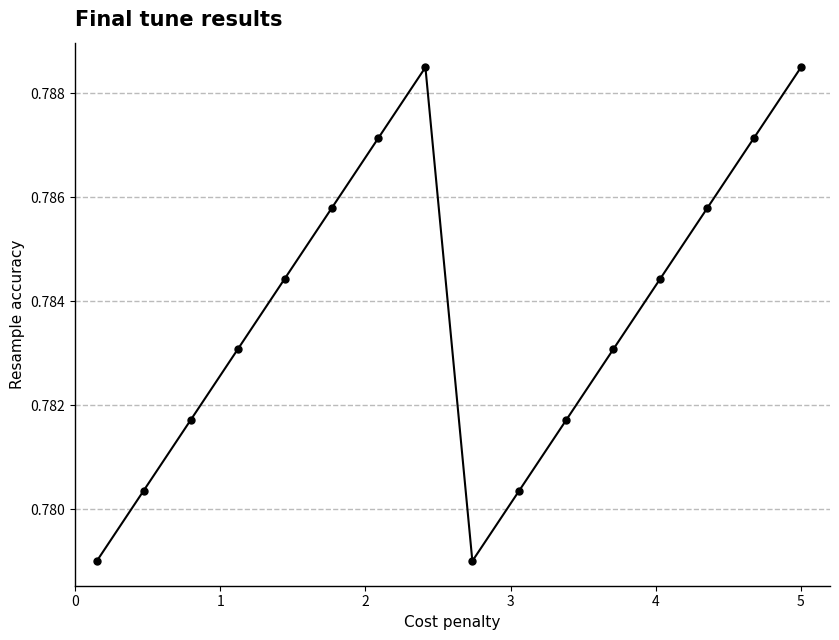

How many values are between 0 and 1?

16